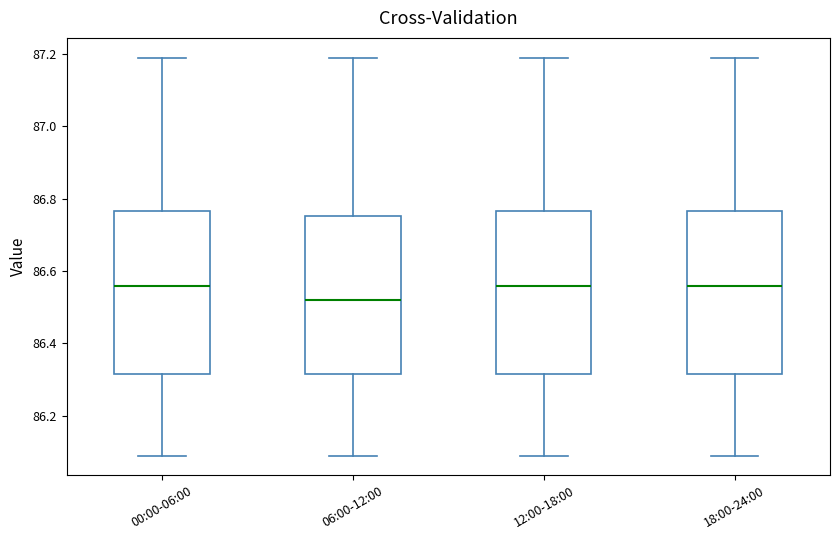

Reading left to right, read every box against the y-axis: the position of its median line, the range the box covers, and the ends of its whiskers. The values are not printed on the chart, so give them approximately, as read against the axis.

00:00-06:00: median 86.56, box 86.32 to 86.76, whiskers 86.10 to 87.20
06:00-12:00: median 86.52, box 86.32 to 86.76, whiskers 86.10 to 87.20
12:00-18:00: median 86.56, box 86.32 to 86.76, whiskers 86.10 to 87.20
18:00-24:00: median 86.56, box 86.32 to 86.76, whiskers 86.10 to 87.20